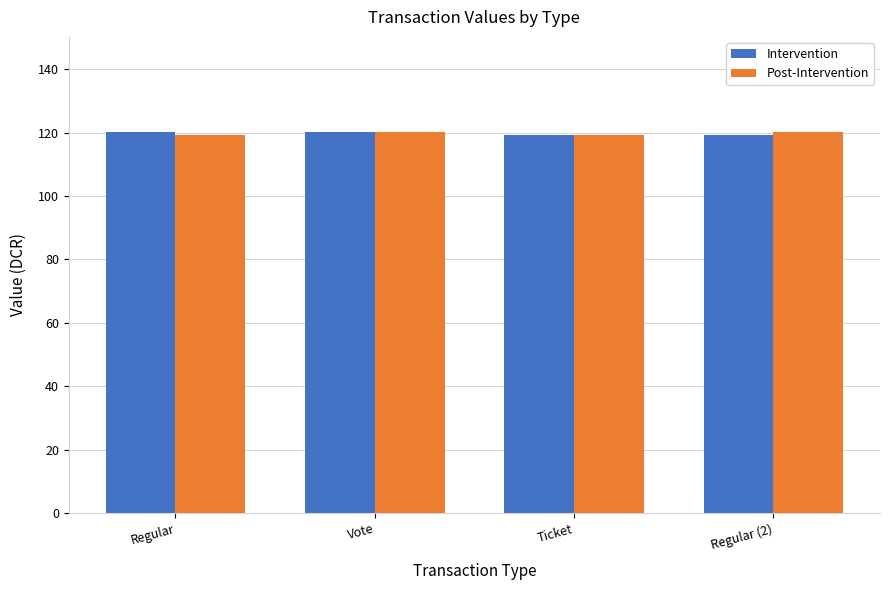

What is the sum of the Post-Intervention values at Regular and Vote?

239.3